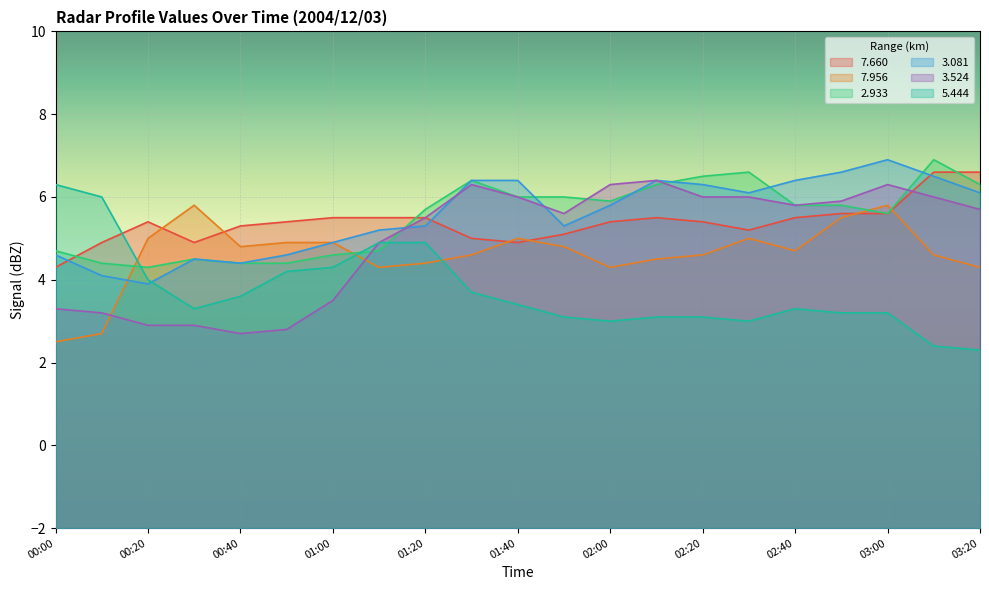

At which label is 2.933 closest to 5?

00:00